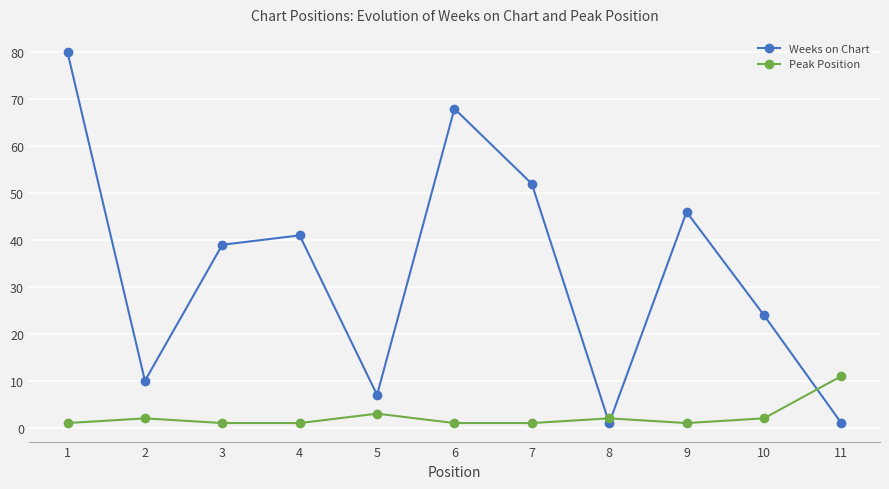

Which series has the largest range (max minus min)?

Weeks on Chart